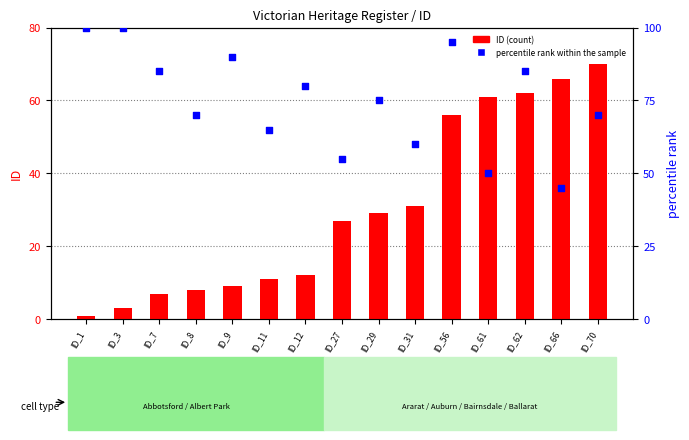

Is the value of ID at ID_27 greater than the value of percentile rank within the sample at ID_31?

No